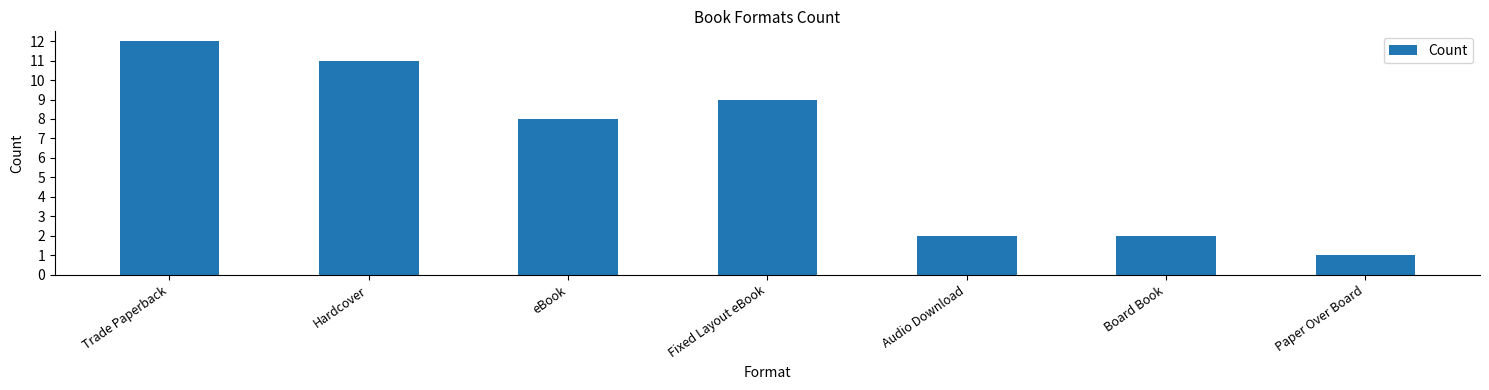

True or false: the data shows 2 at Audio Download.

True